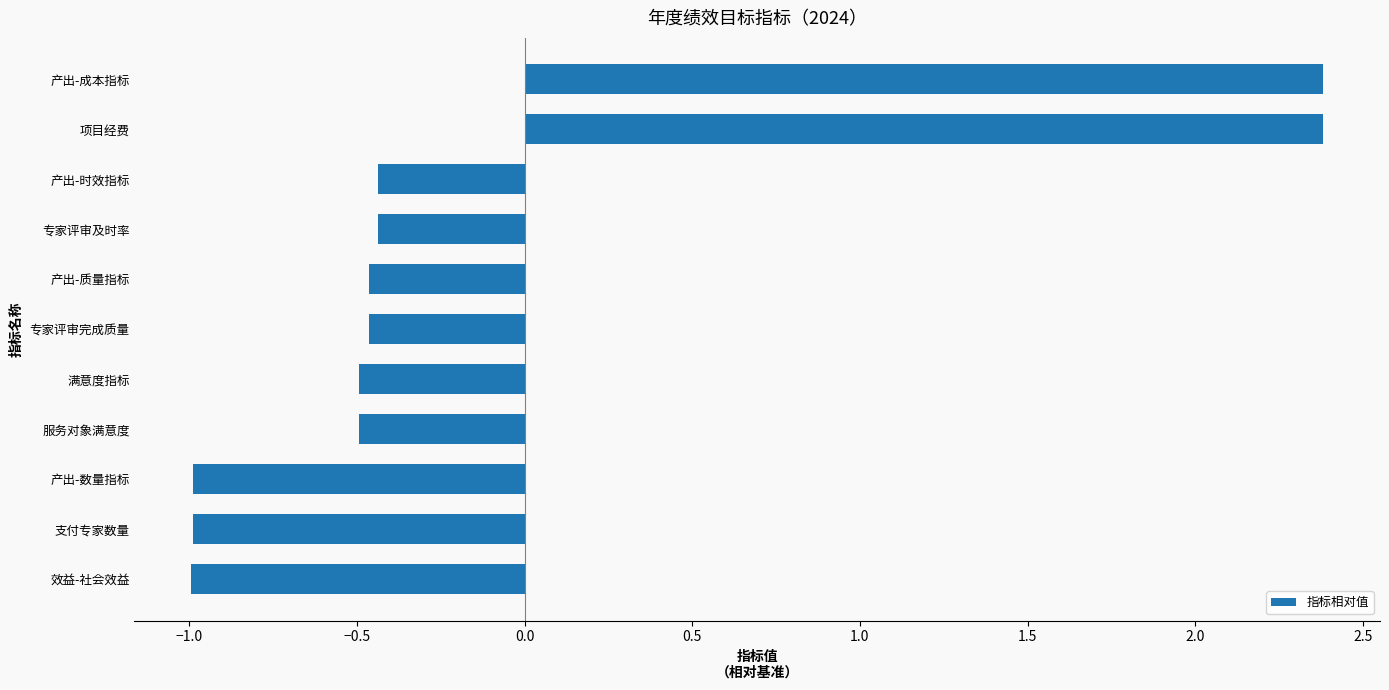

Is it true that the value at 支付专家数量 is -1.7?

False